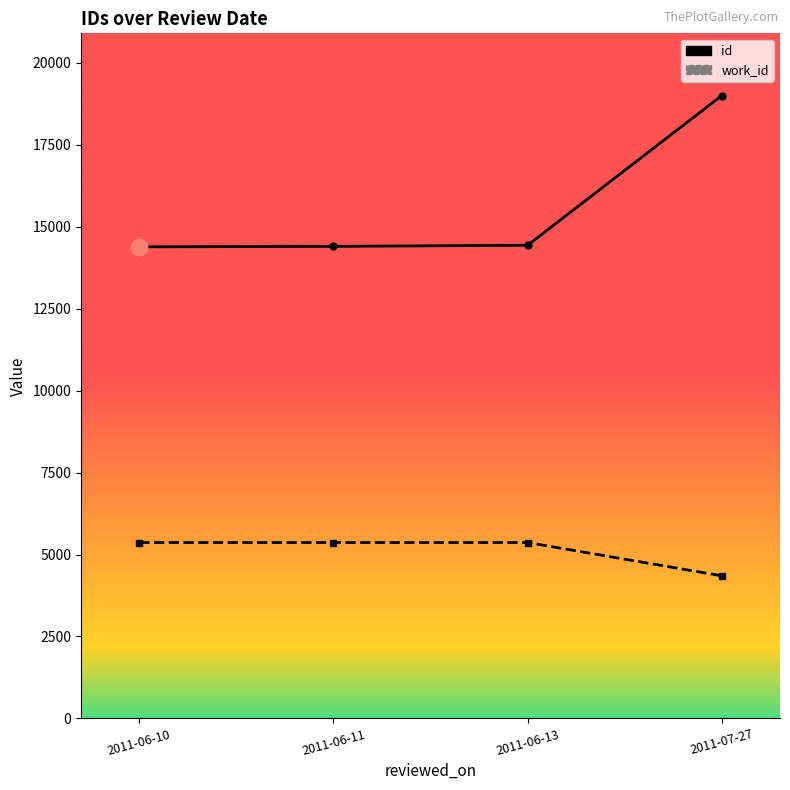

What is the difference between the second highest and minimum values in the id series?

48